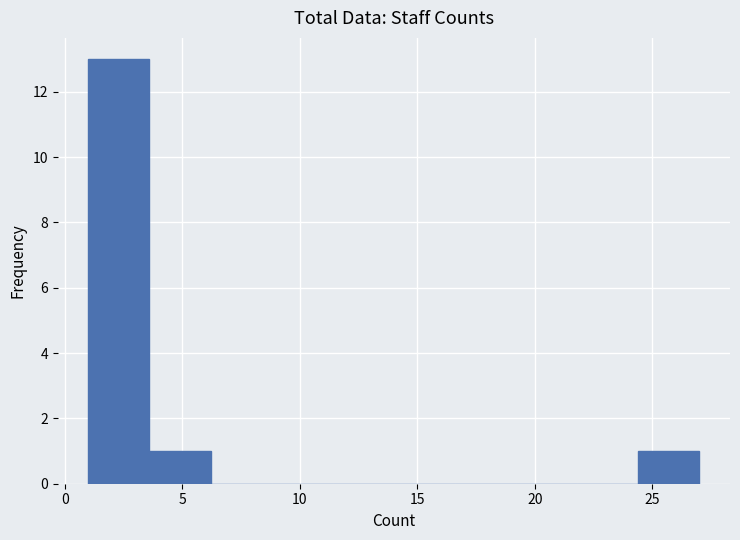

Which range on the x-axis has the tallest bar?

1.0 to 3.6